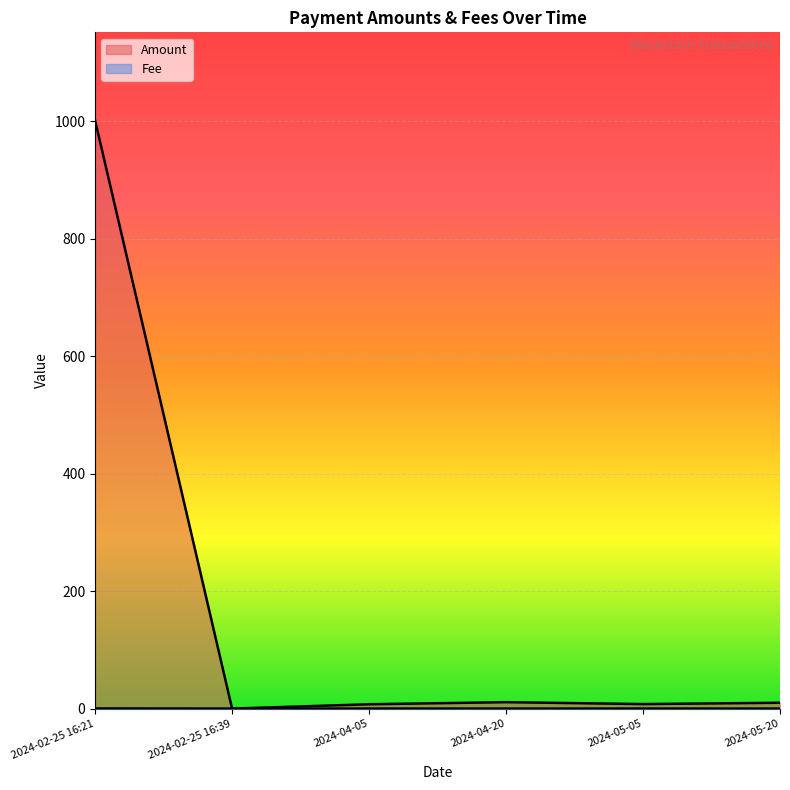

Reading left to right, extract all data points from this chart.

Amount: 2024-05-20=9.9	2024-05-05=7.6	2024-04-20=10.9	2024-04-05=7.4	2024-02-25 16:39=0.0	2024-02-25 16:21=1001.1
Fee: 2024-05-20=0.0	2024-05-05=0.0	2024-04-20=0.0	2024-04-05=0.0	2024-02-25 16:39=0.0	2024-02-25 16:21=0.2